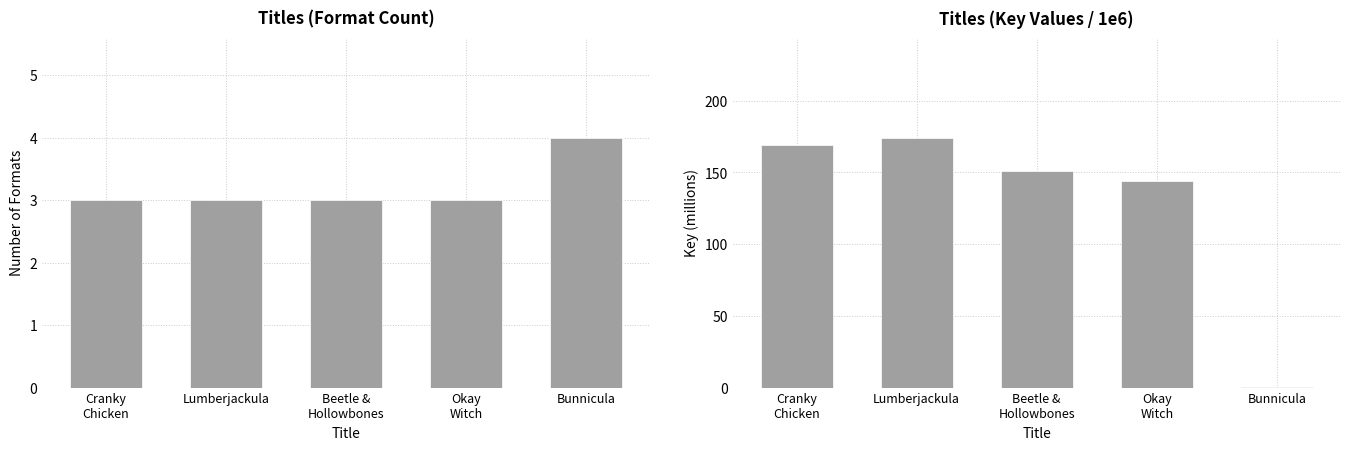

Count the number of categories in the chart.

5